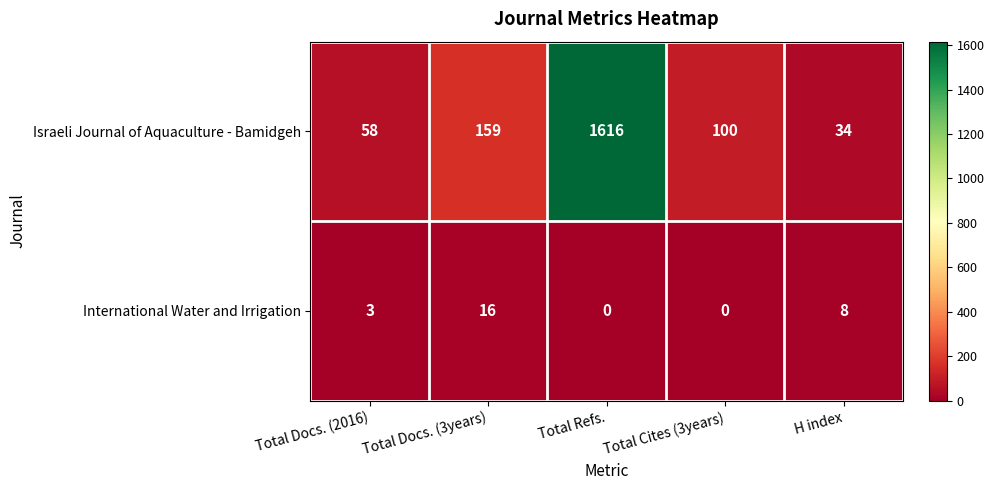

Rank the series at Total Docs. (2016) from highest to lowest value.

Israeli Journal of Aquaculture - Bamidgeh, International Water and Irrigation